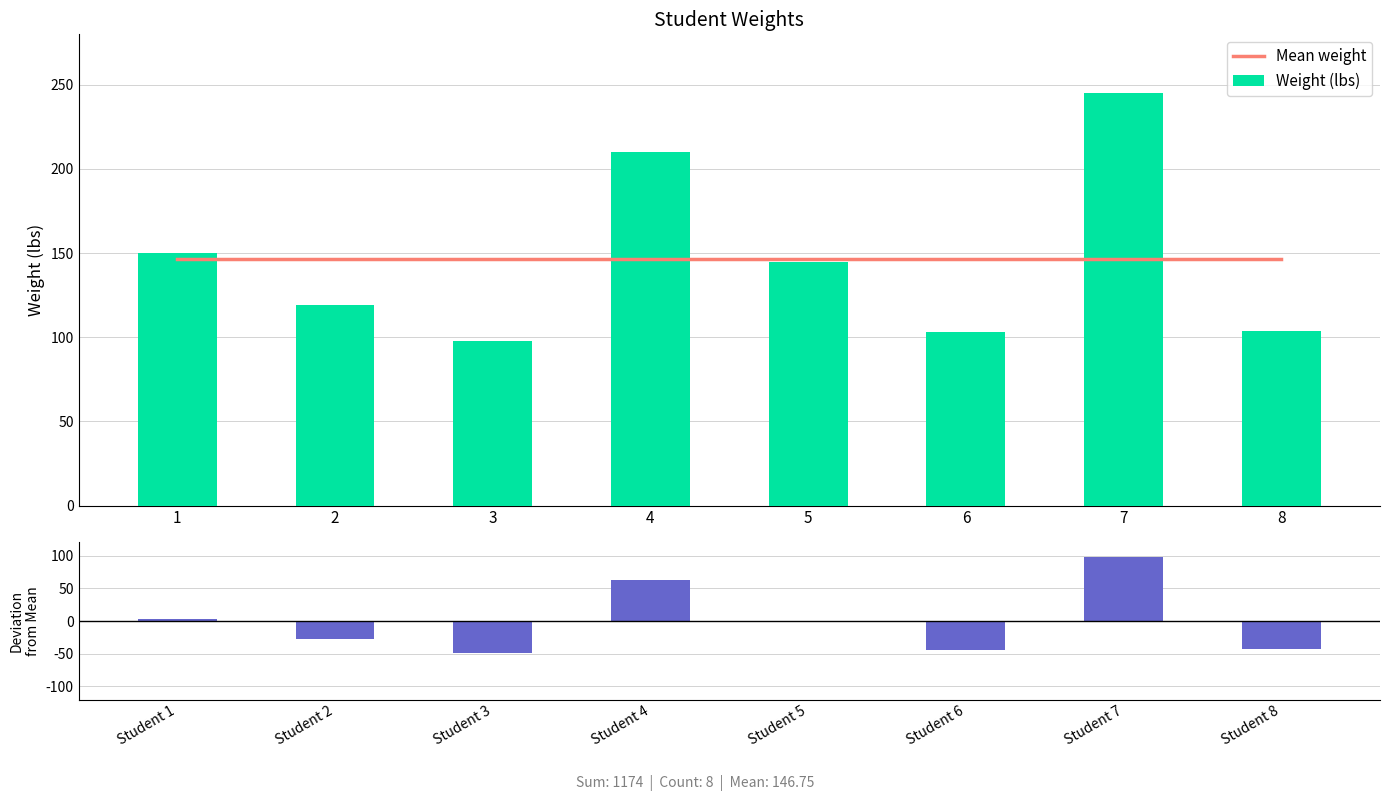

Does the chart contain stacked bars?

No